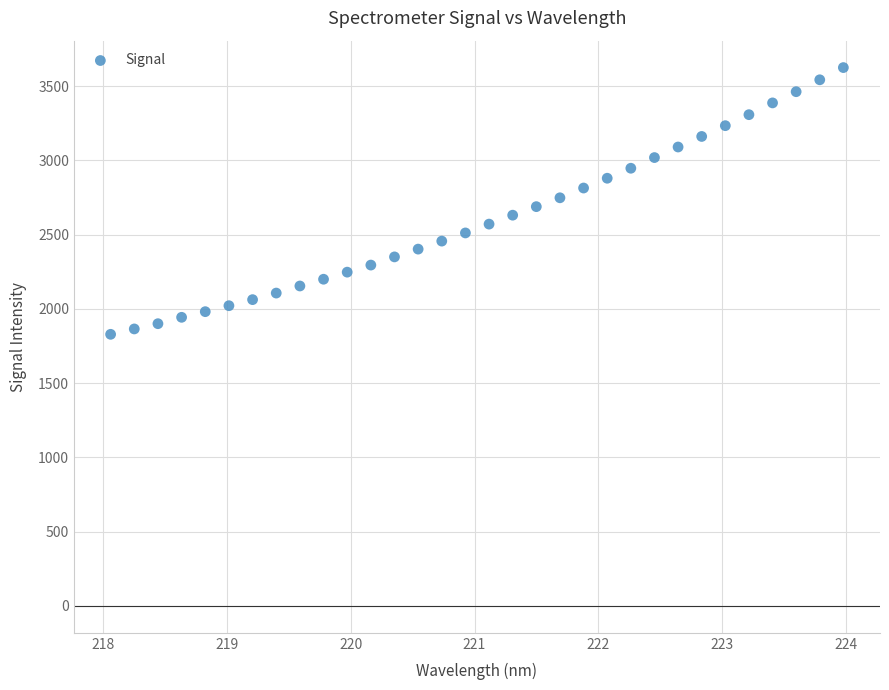

What is the range of X values (max minus min)?

5.9